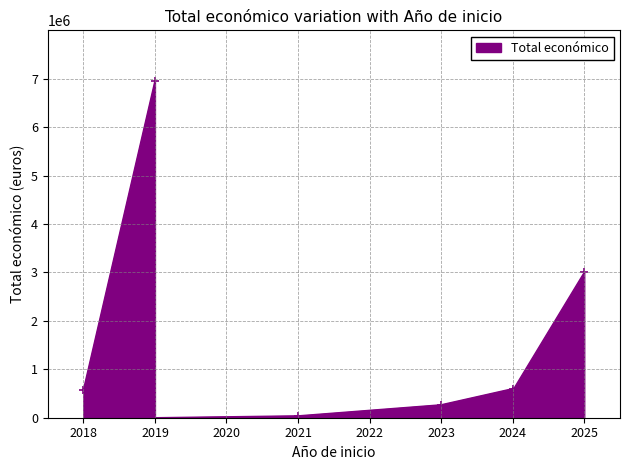

What is the value of the 7th point from the left?

599540